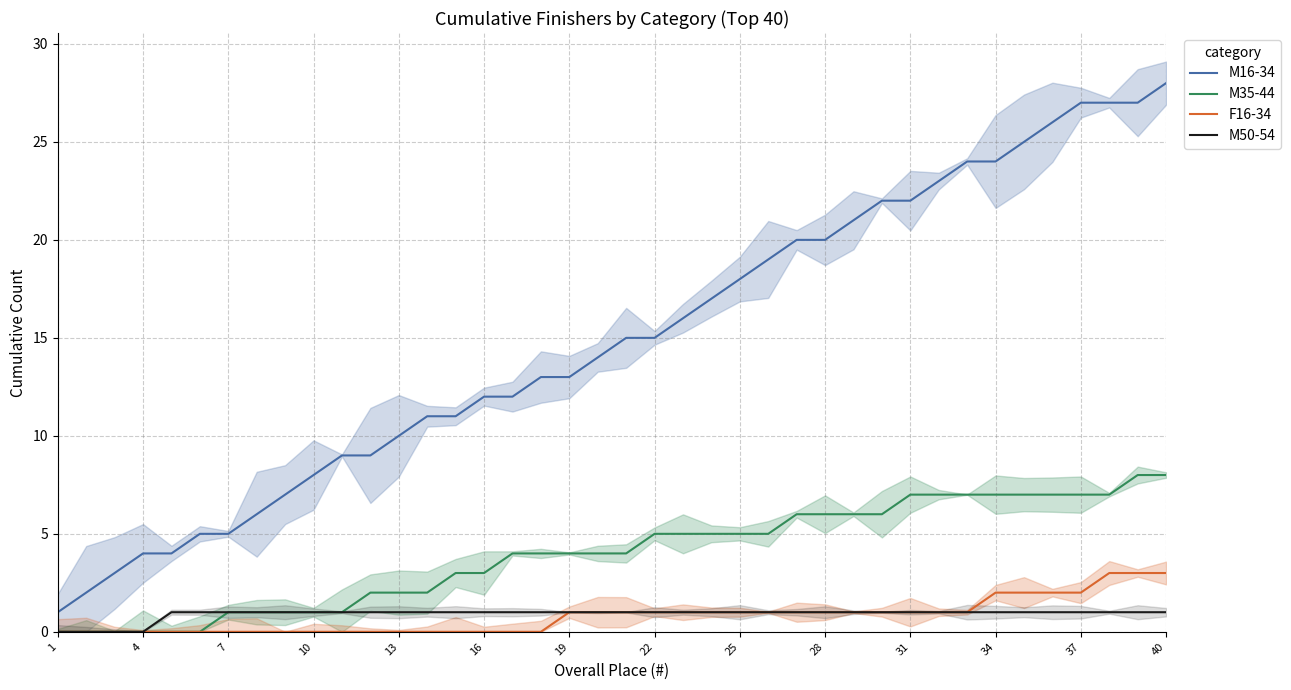

Reading left to right, transcribe all the data shown in this chart.

M16-34: 1	2	3	4	4	5	5	6	7	8	9	9	10	11	11	12	12	13	13	14	15	15	16	17	18	19	20	20	21	22	22	23	24	24	25	26	27	27	27	28
M35-44: 0	0	0	0	0	0	1	1	1	1	1	2	2	2	3	3	4	4	4	4	4	5	5	5	5	5	6	6	6	6	7	7	7	7	7	7	7	7	8	8
F16-34: 0	0	0	0	0	0	0	0	0	0	0	0	0	0	0	0	0	0	1	1	1	1	1	1	1	1	1	1	1	1	1	1	1	2	2	2	2	3	3	3
M50-54: 0	0	0	0	1	1	1	1	1	1	1	1	1	1	1	1	1	1	1	1	1	1	1	1	1	1	1	1	1	1	1	1	1	1	1	1	1	1	1	1